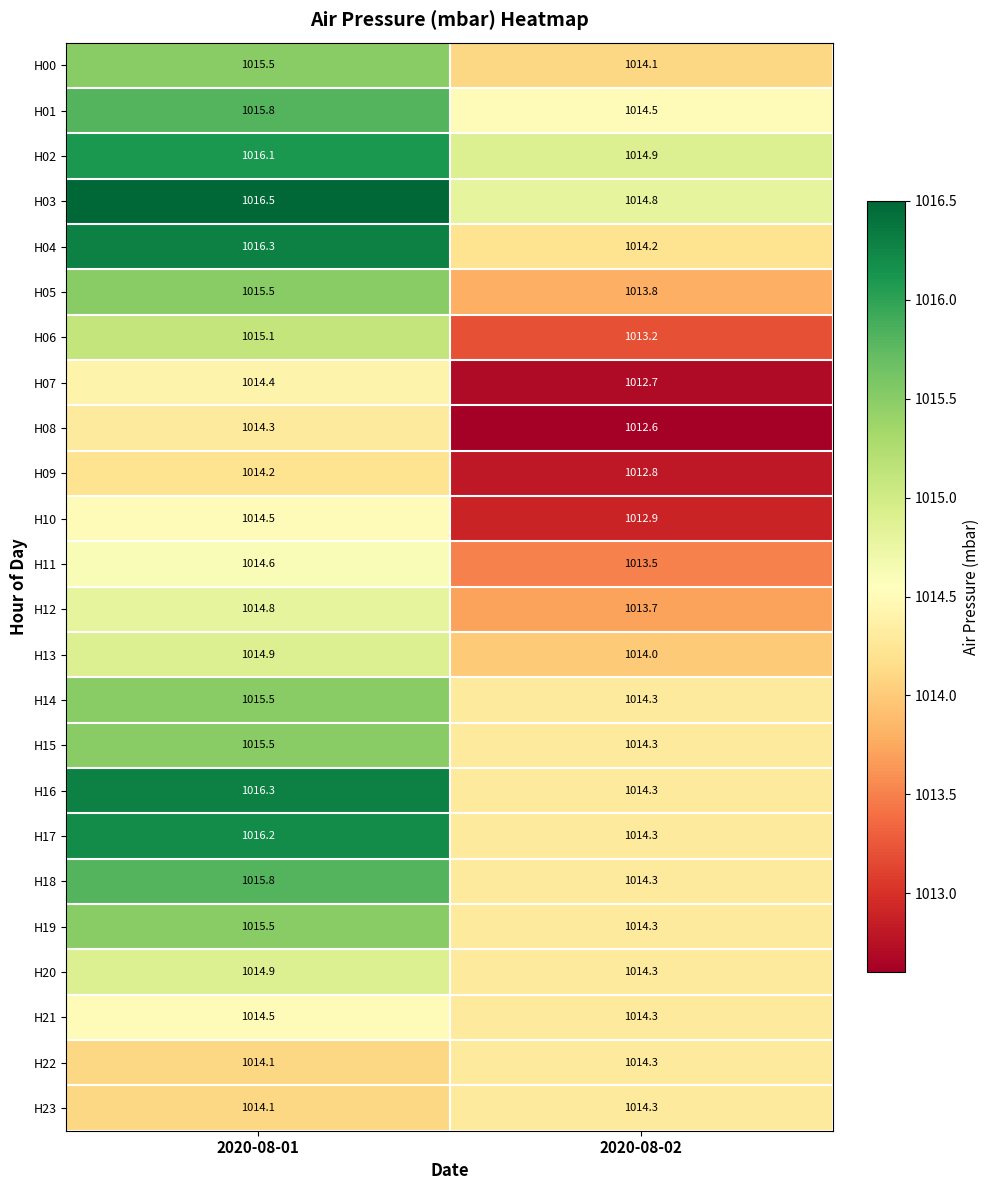

List the labels in order of H18 value, smallest first.

2020-08-02, 2020-08-01